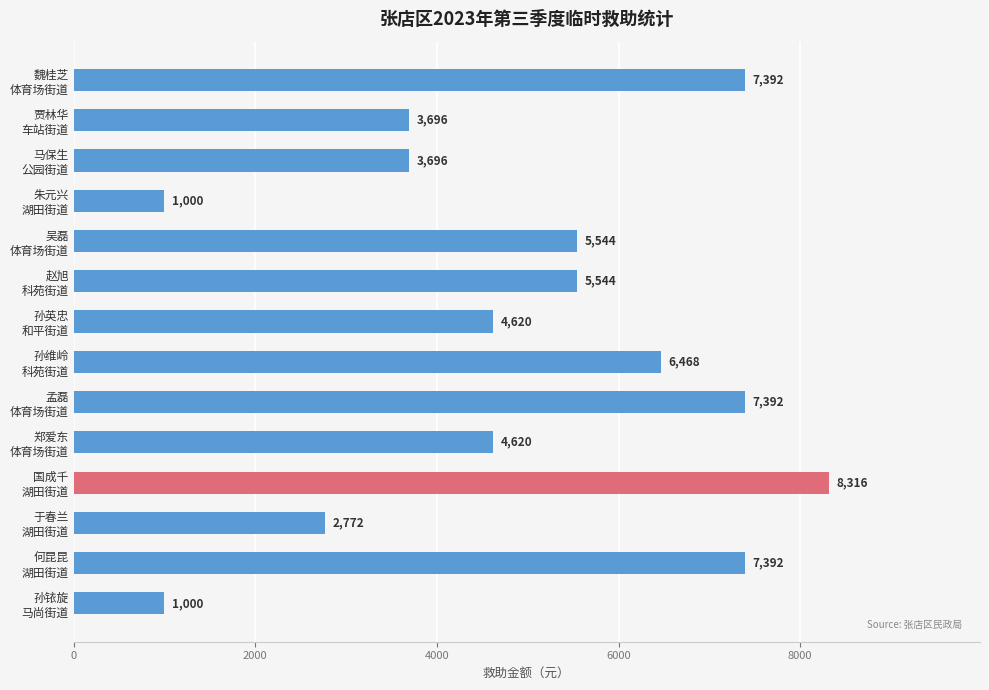

What is the average value?

4961